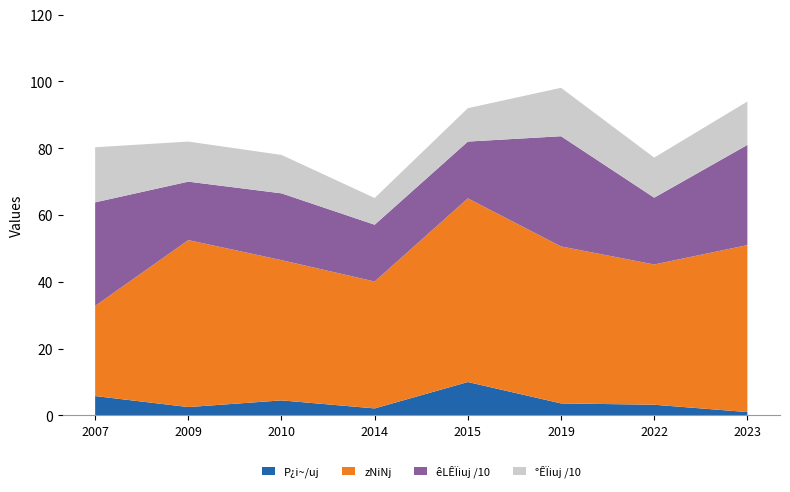

What is the total value across all series at 2010?

78.0